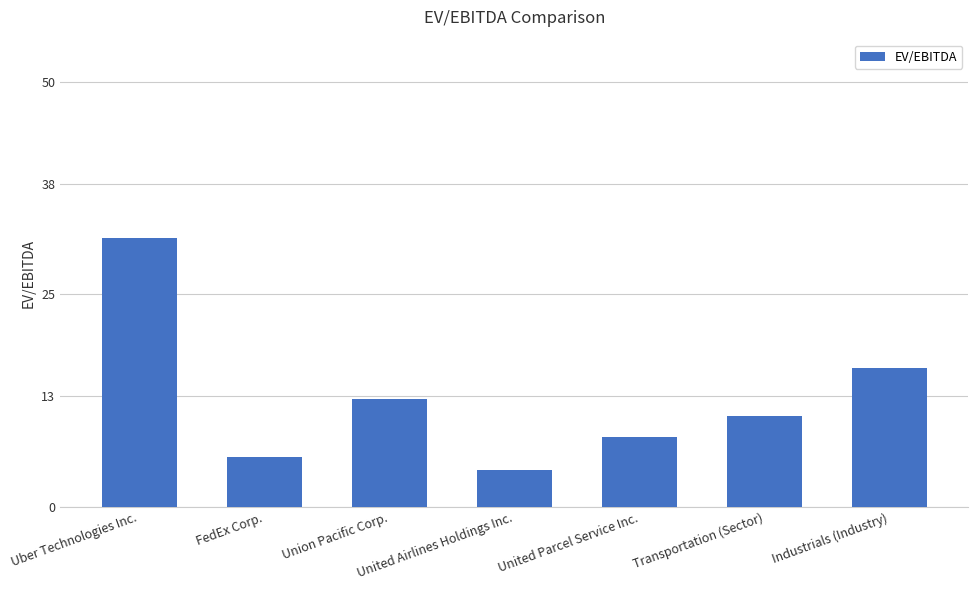

How many data points are above 10?

4